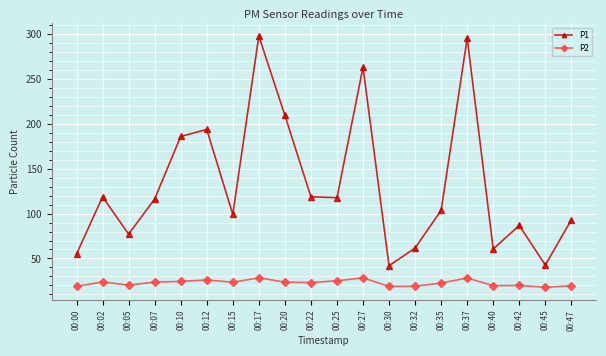

At which label is P1 closest to 169?

00:10